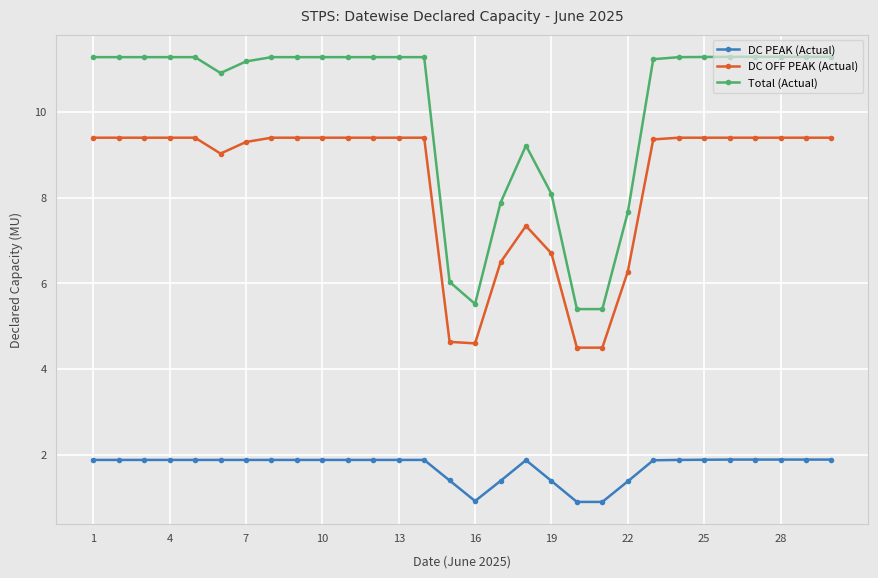

What is the maximum value for Total (Actual)?

11.3